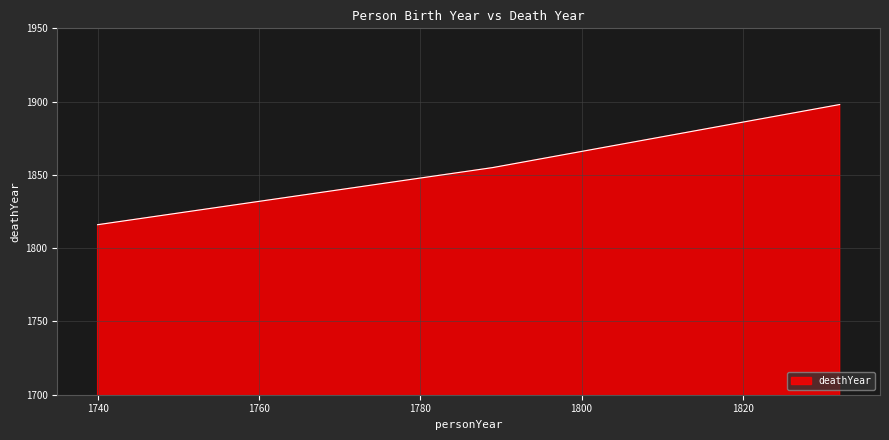

What is the difference between the maximum and minimum values?

82